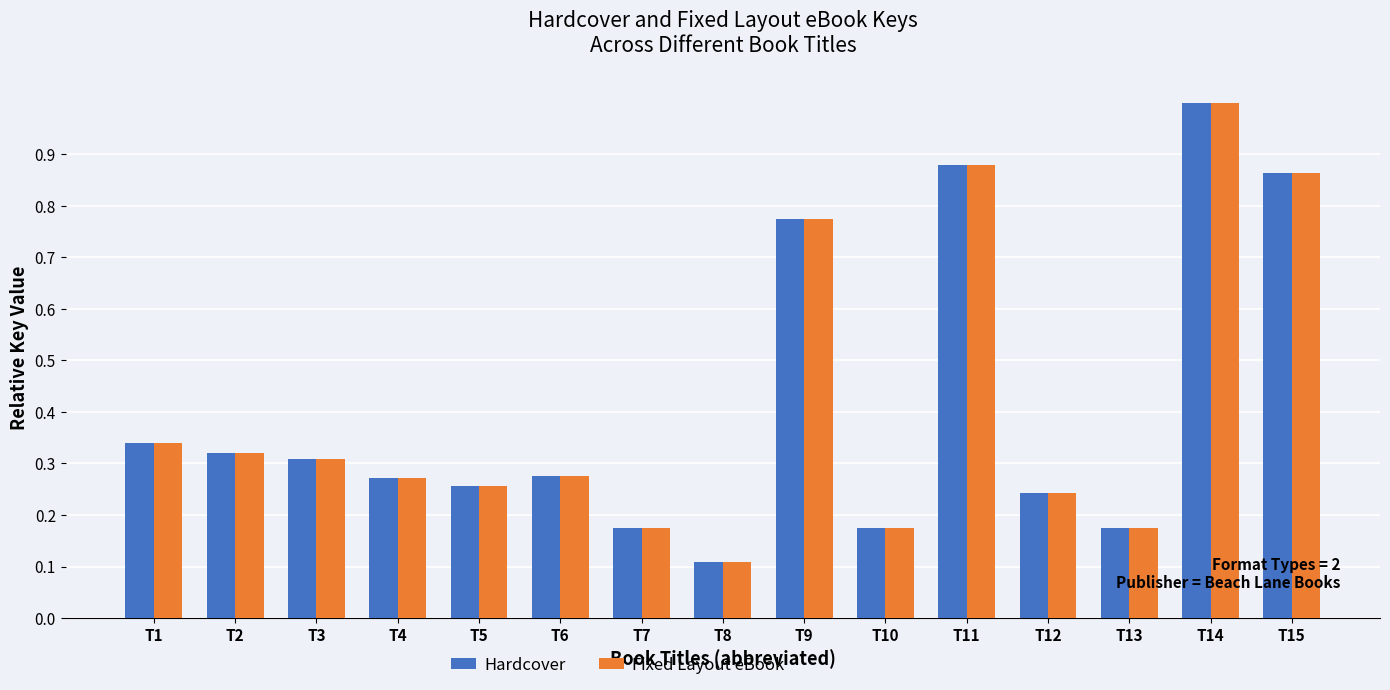

The Fixed Layout eBook series shows 0.2 at T15. True or false?

False